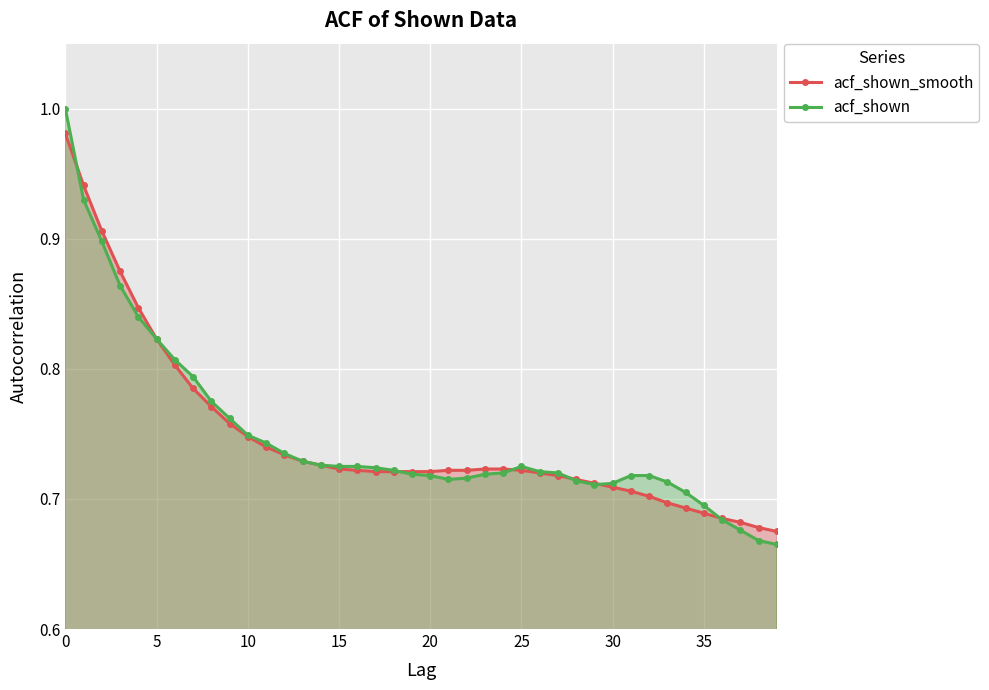

At how many categories does at least one series exceed 0?

40